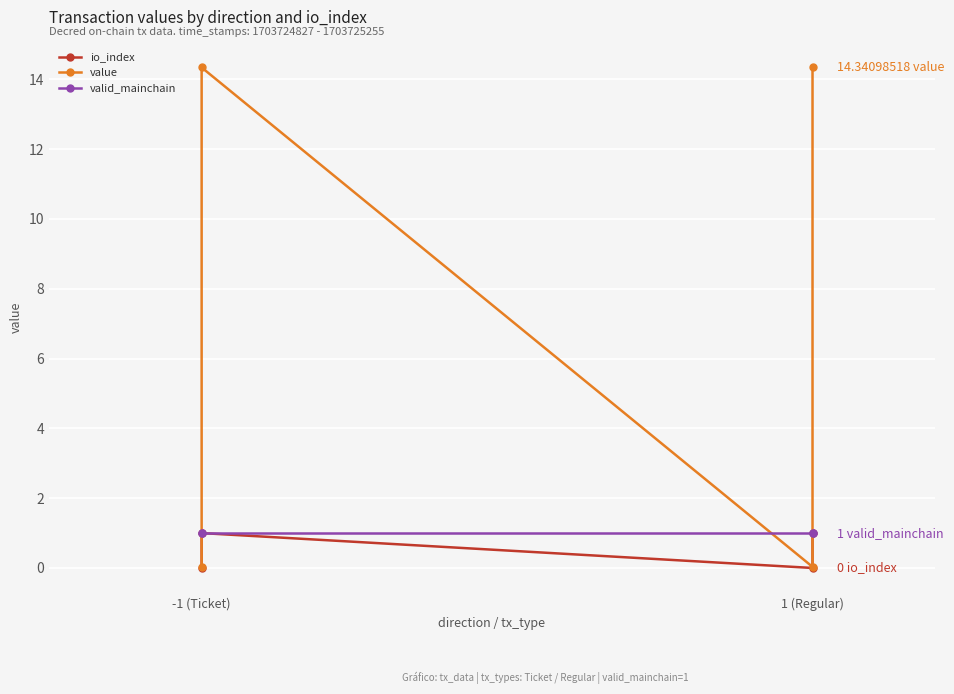

After their last crossing, which series has the higher values: value or valid_mainchain?

value